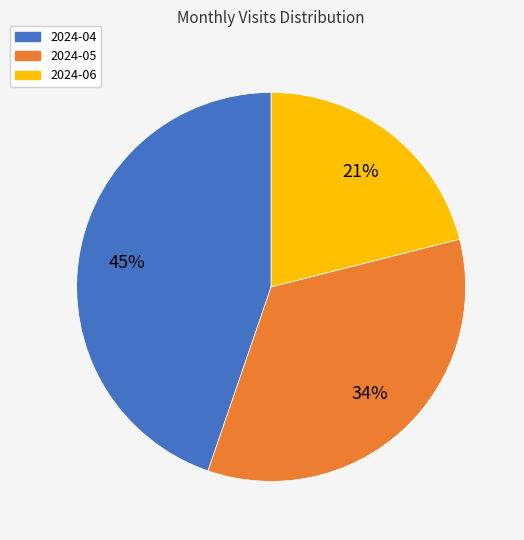

Is there a majority slice in this chart?

No